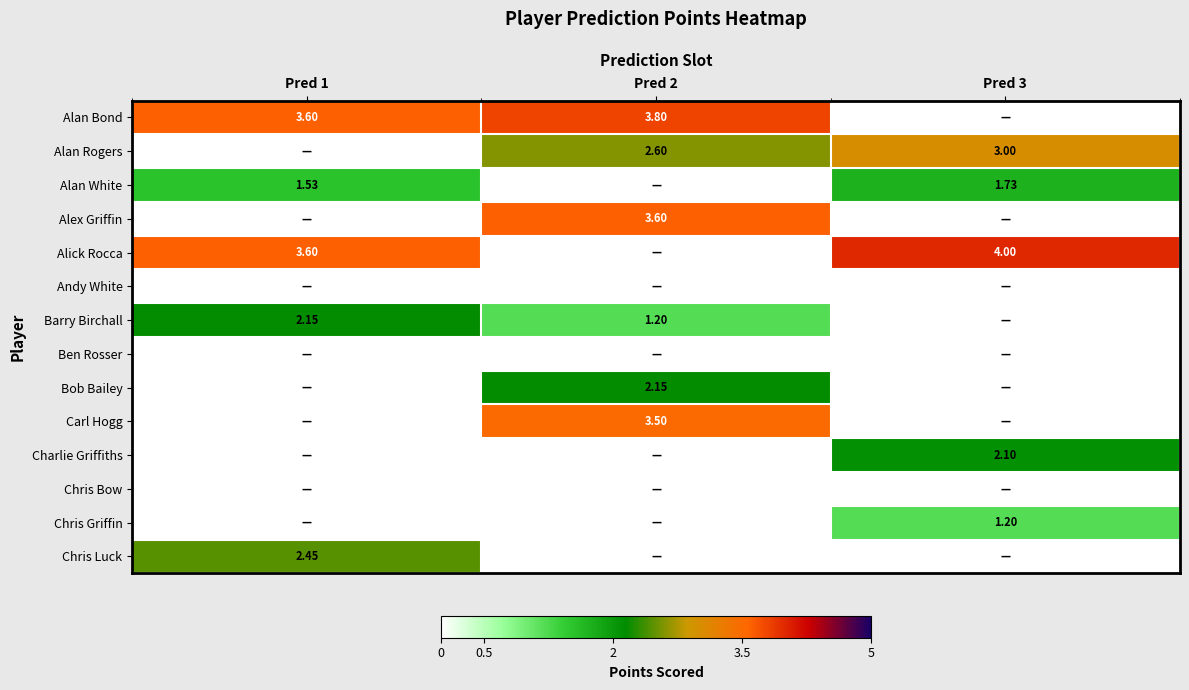

Is the value of Charlie Griffiths at Pred 3 greater than the value of Alan Bond at Pred 1?

No